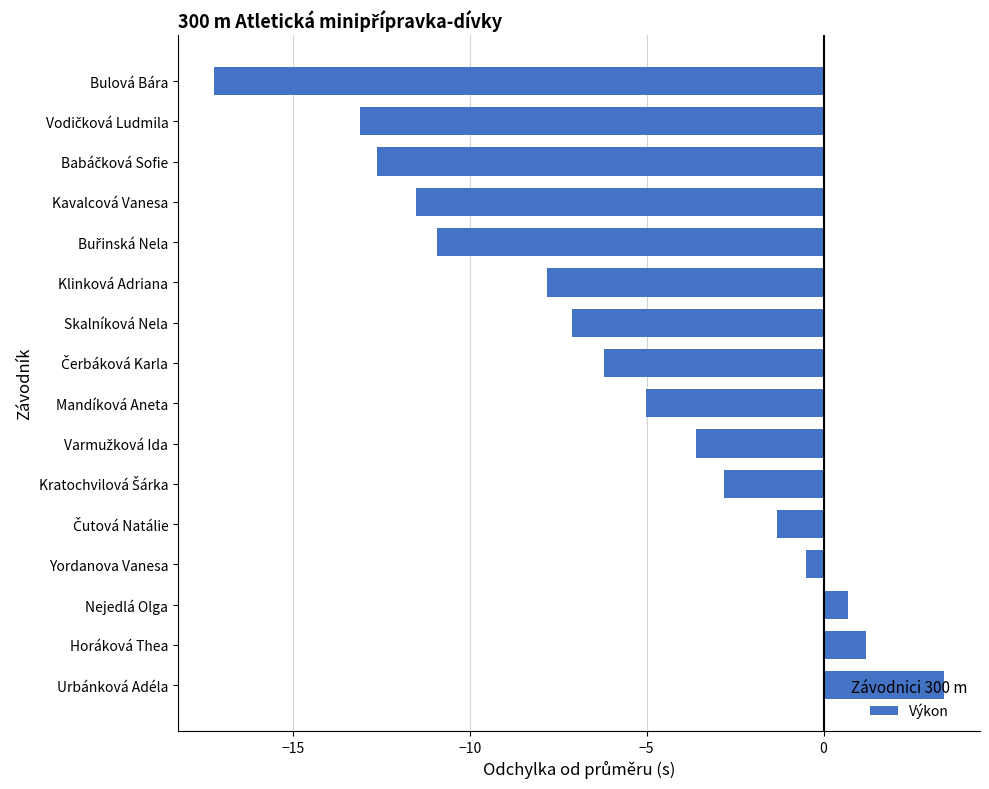

How many data points are above -5?

7